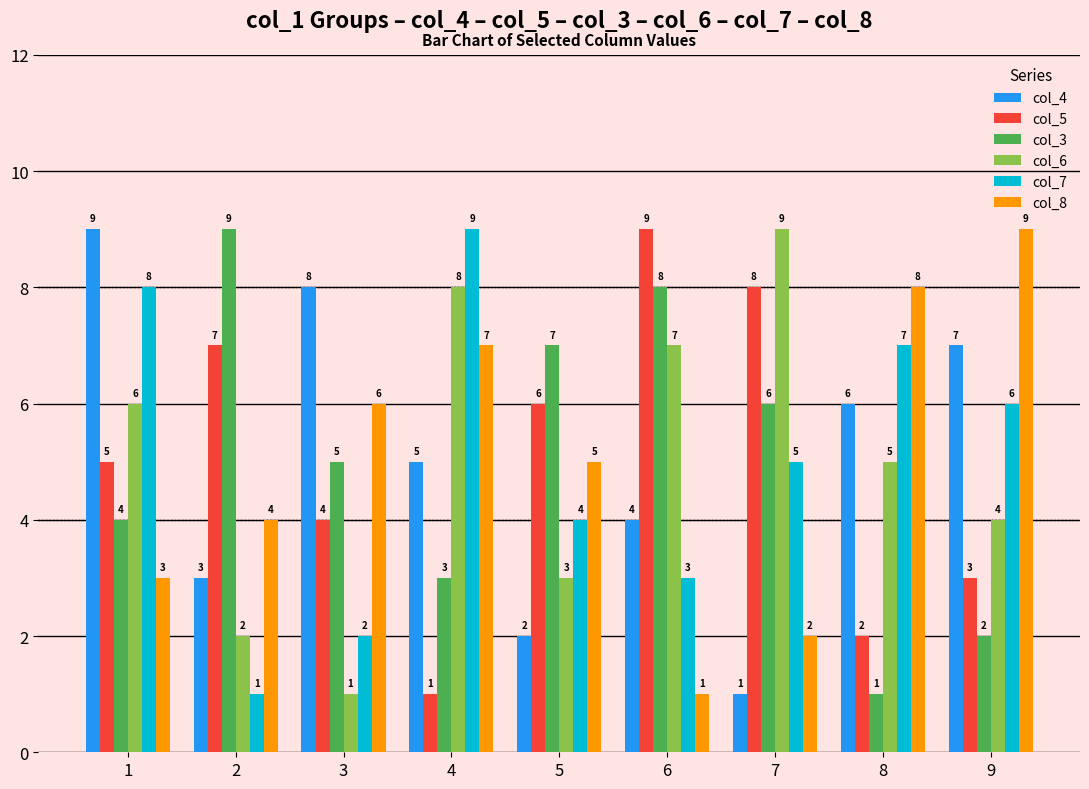

What is the difference between the maximum and minimum values in the col_5 series?

8